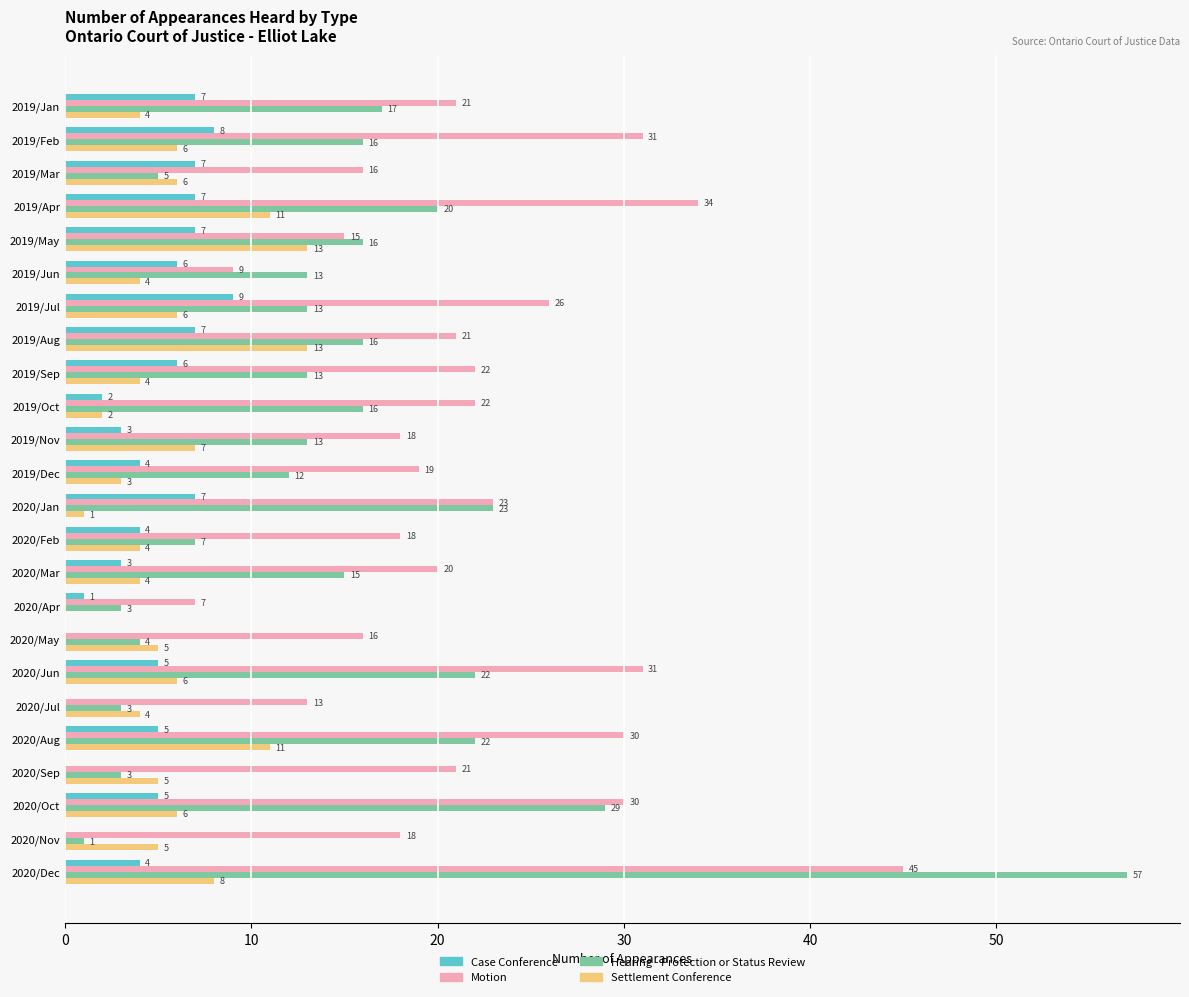

Which series has the largest total across all categories?

Motion